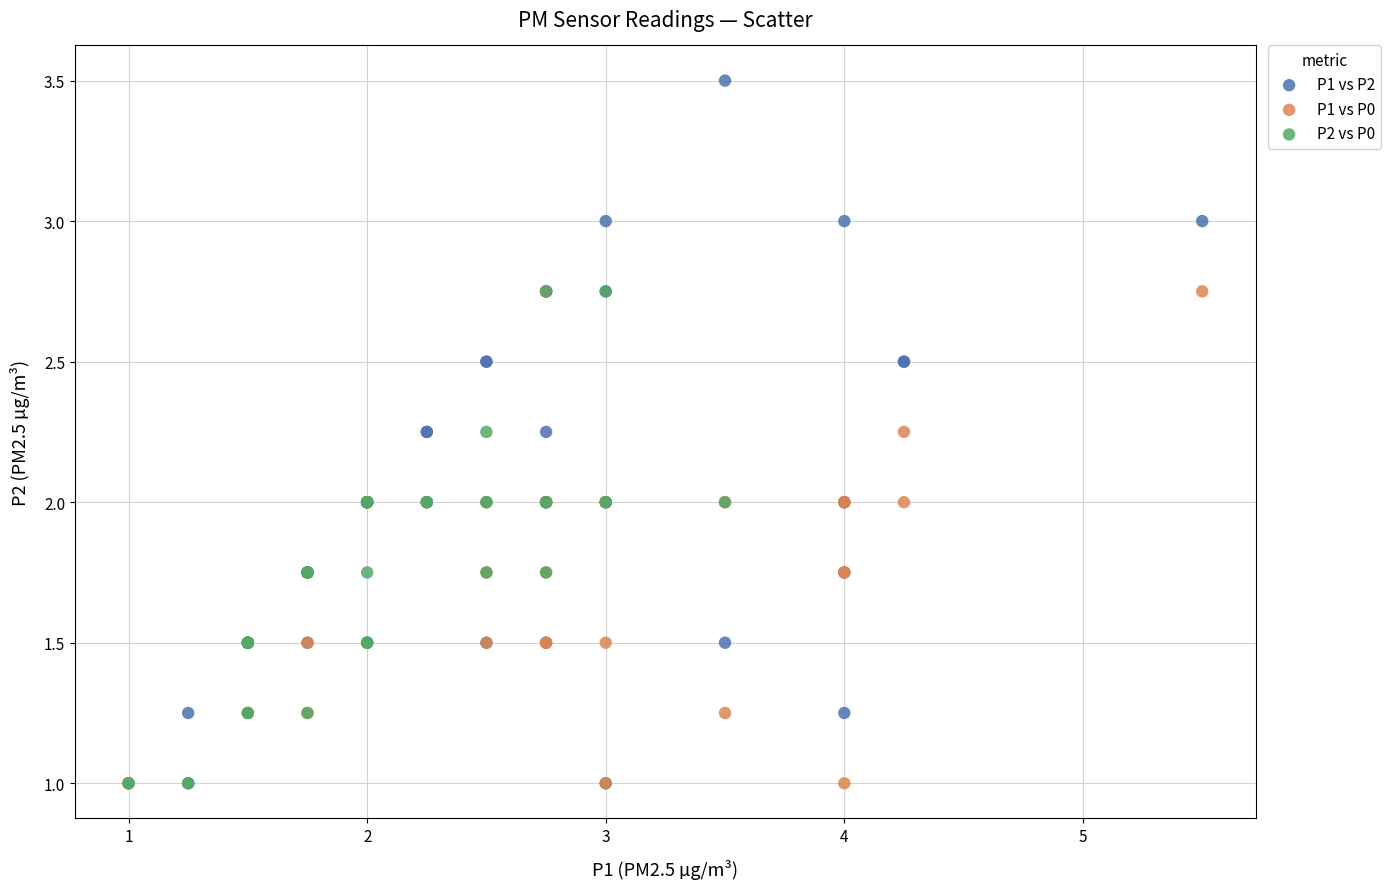

Which series has the largest Y range (max minus min)?

P1 vs P2